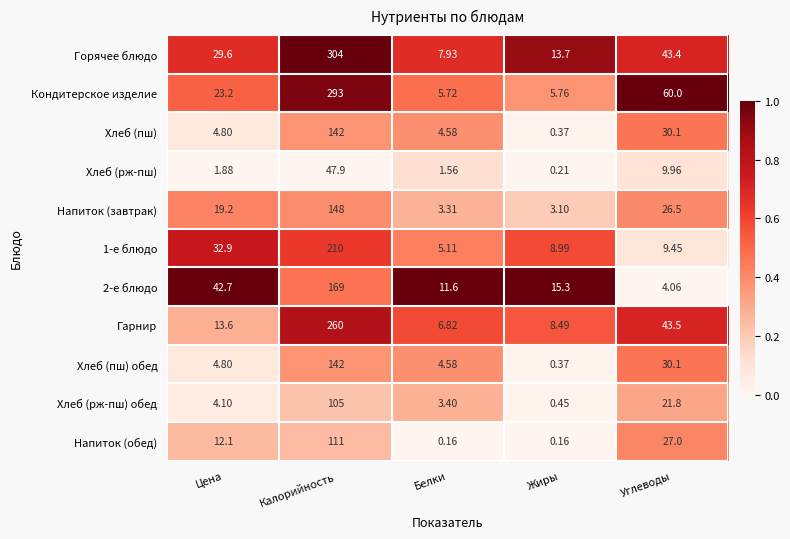

At which category is the sum across all series the highest?

Калорийность